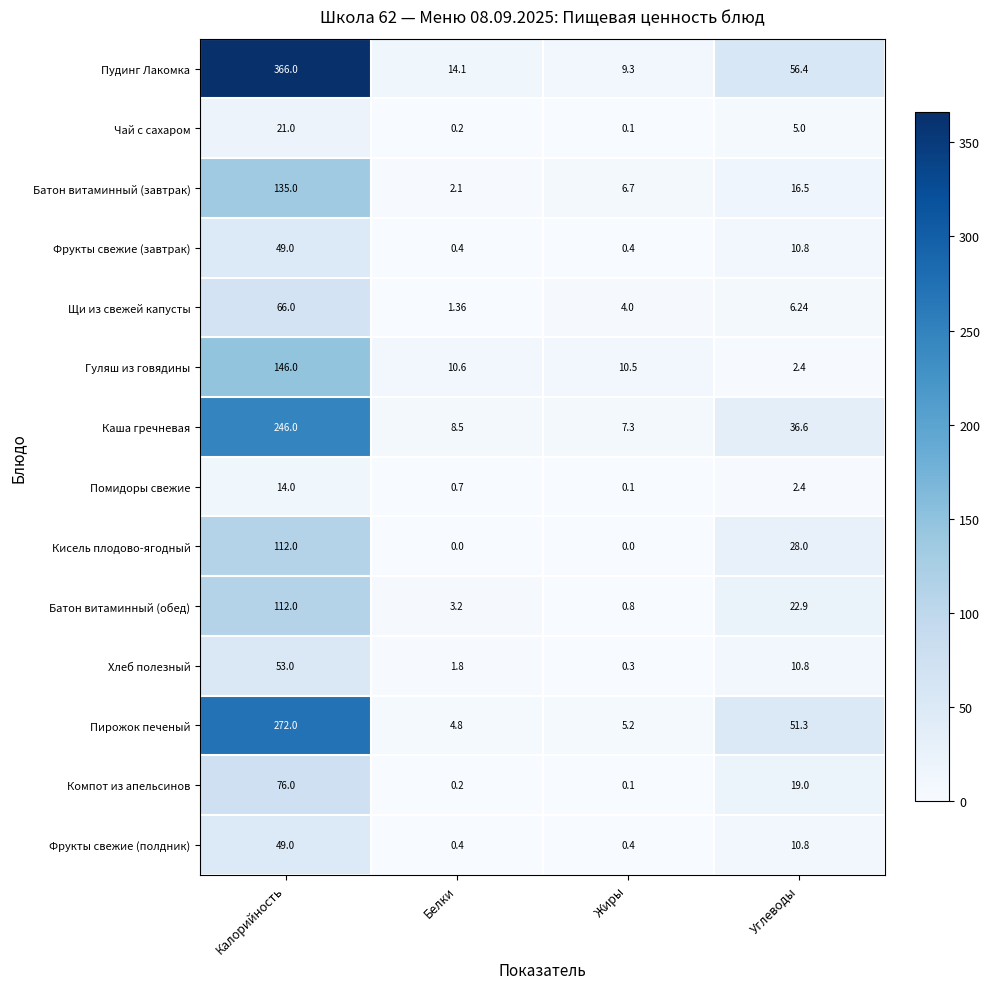

Count the number of data series in this chart.

14